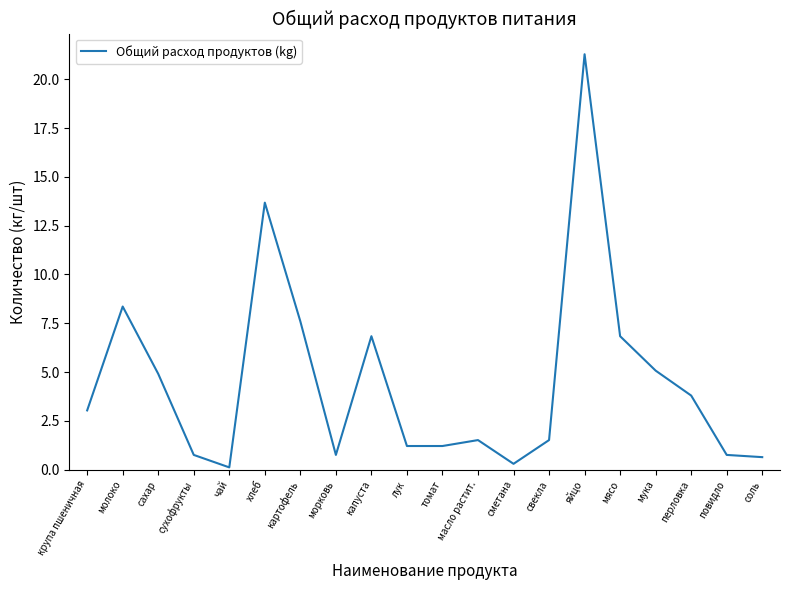

What is the approximate value at свекла?

1.5